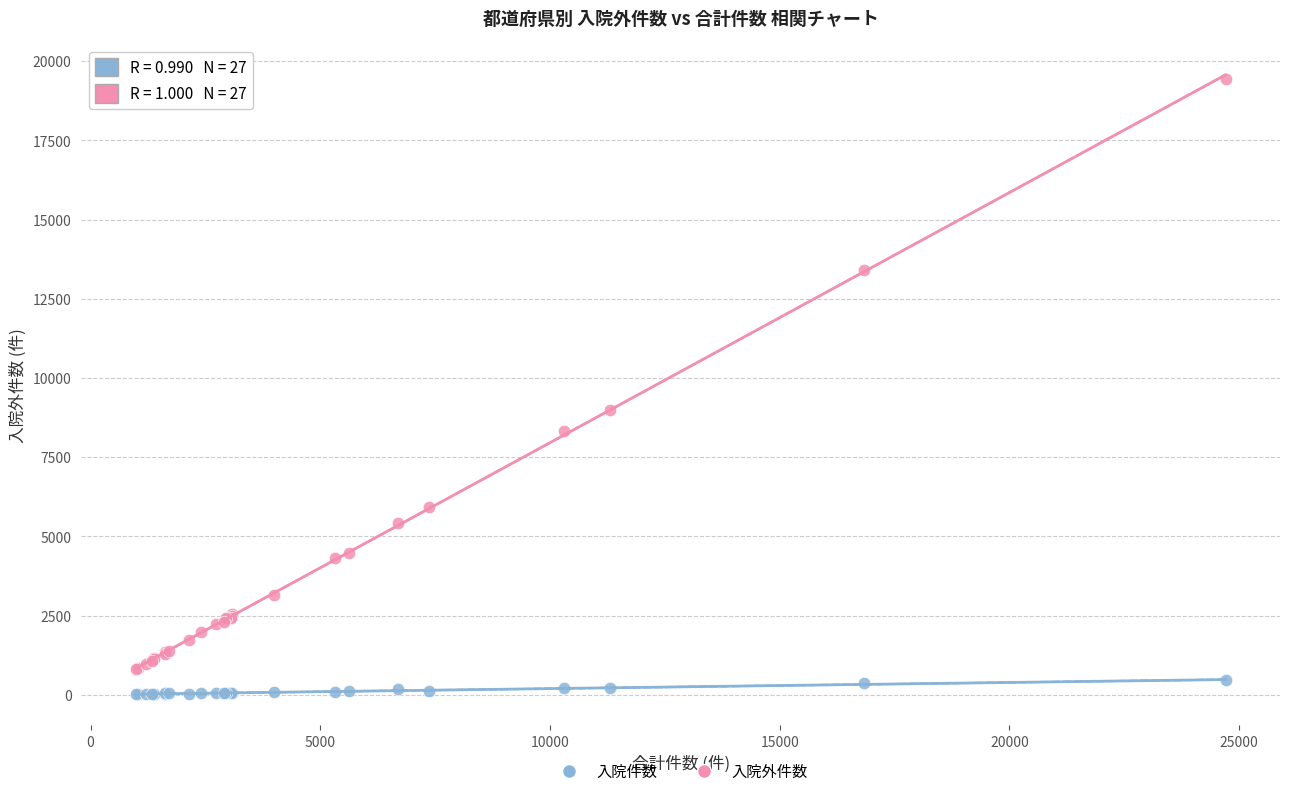

Across all series, what Y value is closest to 9733?

8988